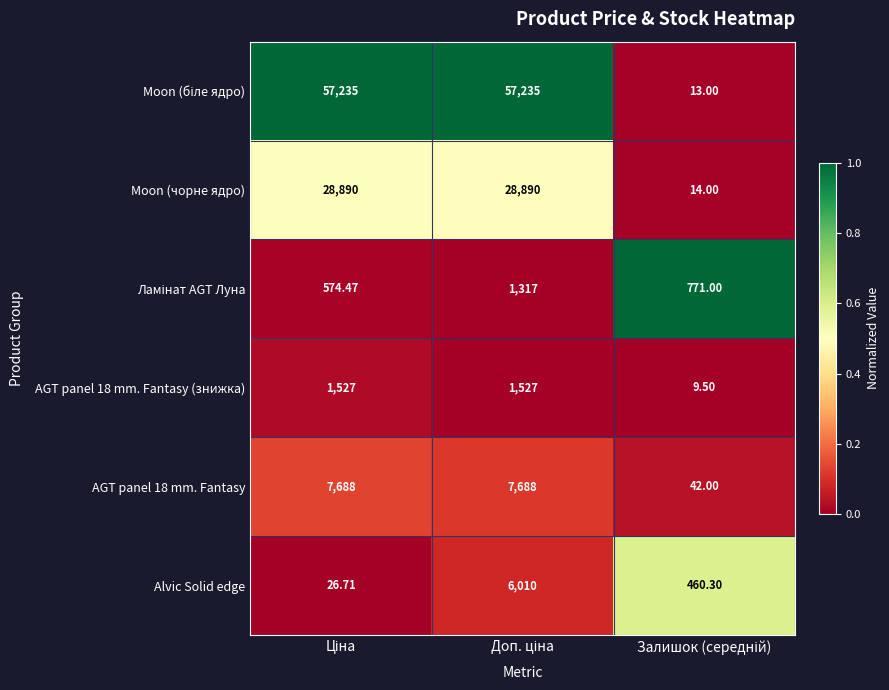

How many series are shown in this chart?

6